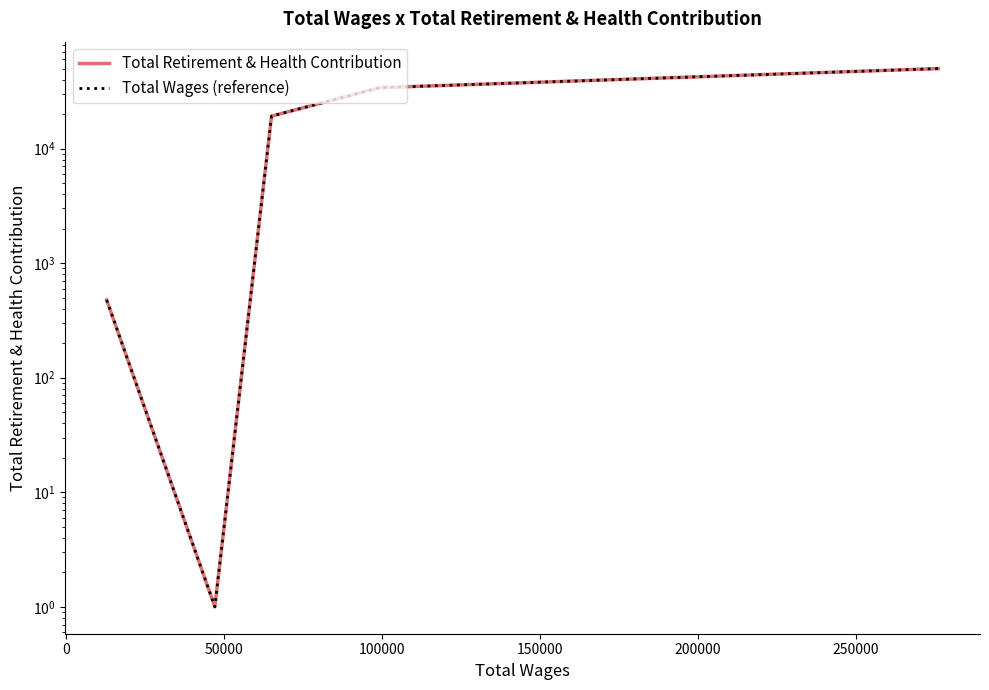

Which series has the largest range (max minus min)?

Total Retirement & Health Contribution